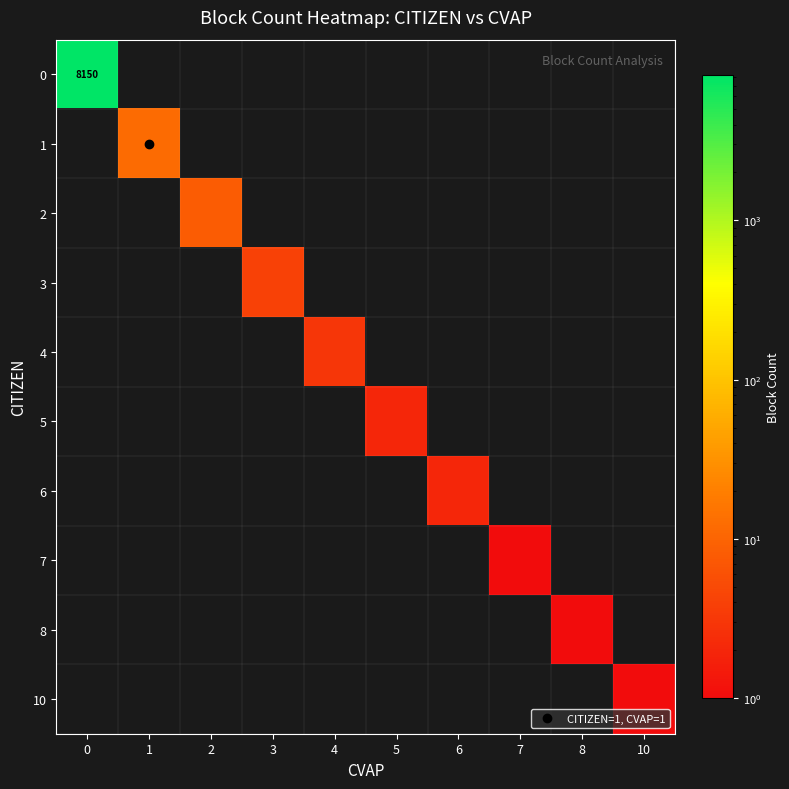

Count the number of data series in this chart.

10